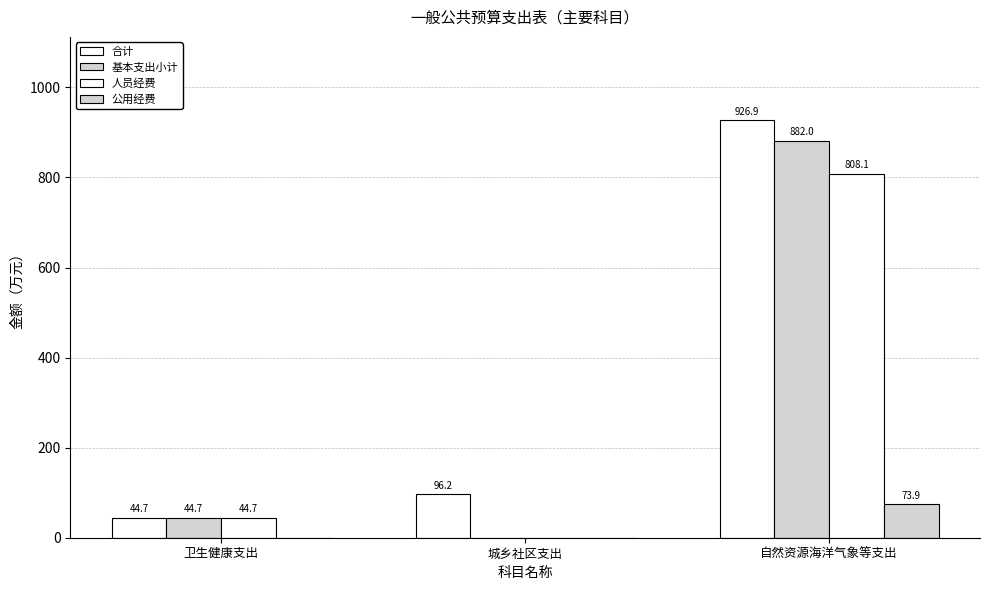

What is the difference between the highest and lowest values at 自然资源海洋气象等支出?

853.0